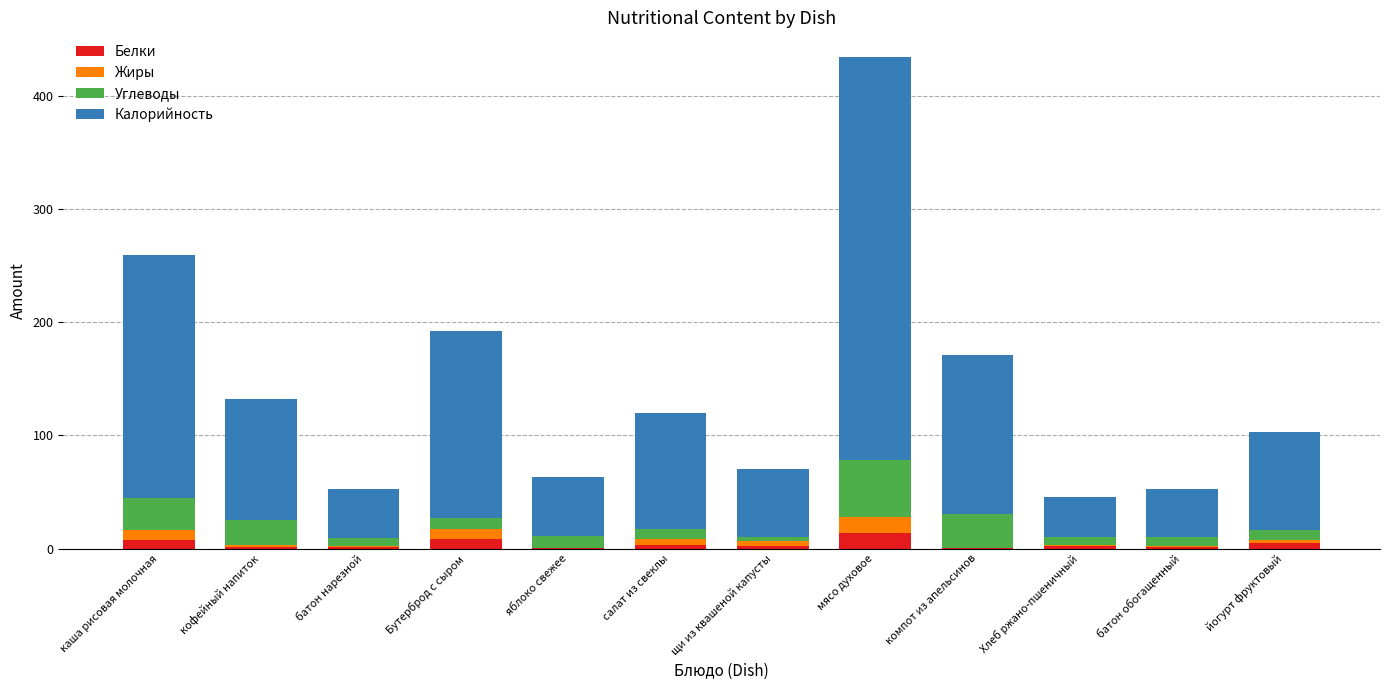

What is the approximate value of Белки at мясо духовое?

14.0